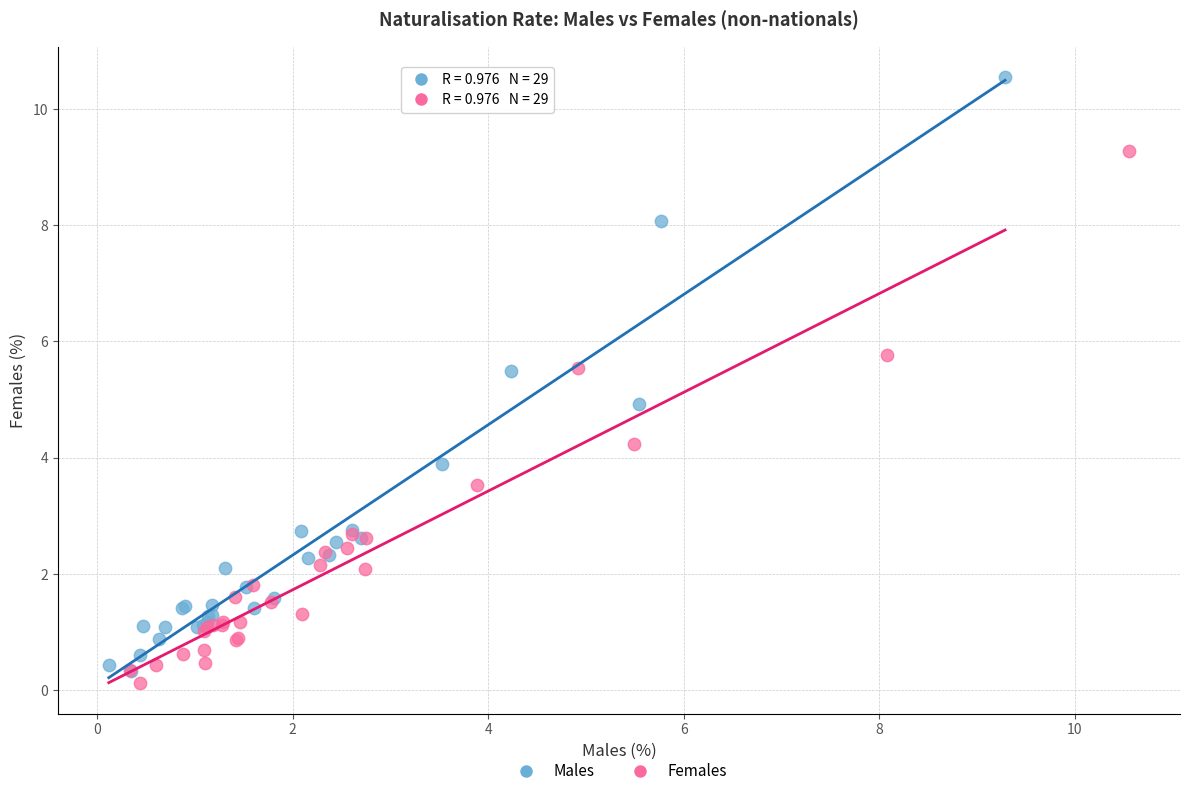

Which series has the widest spread of Y values?

Males